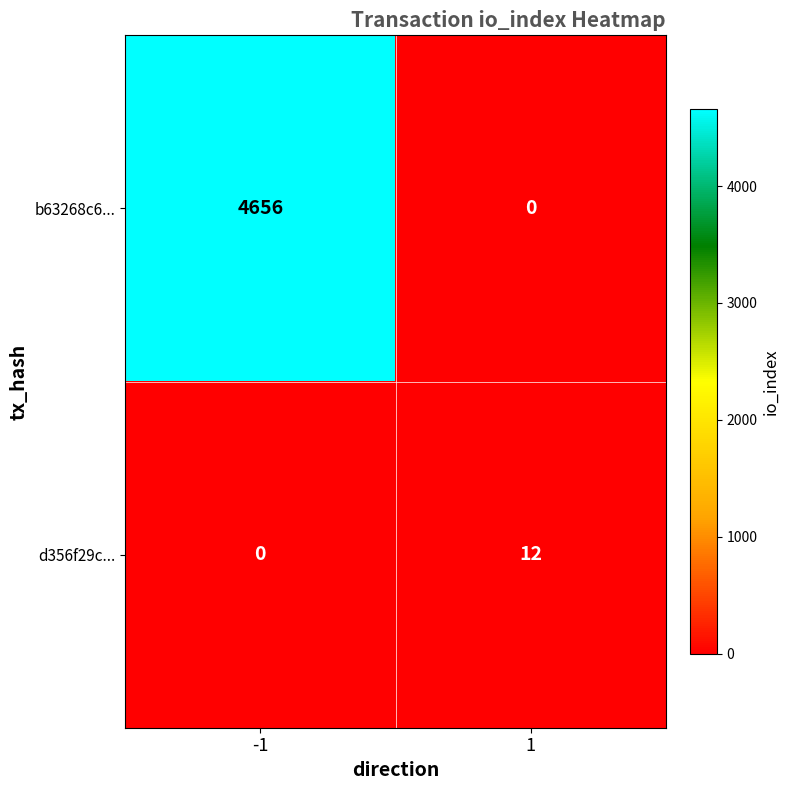

Which category has the highest value across all series?

-1